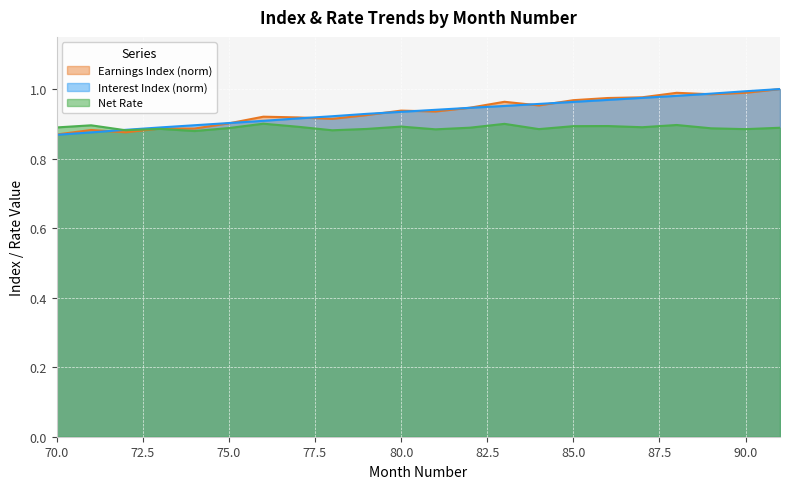

Rank the series by their maximum value, from highest to lowest.

Earnings Index, Interest Index, Net Rate